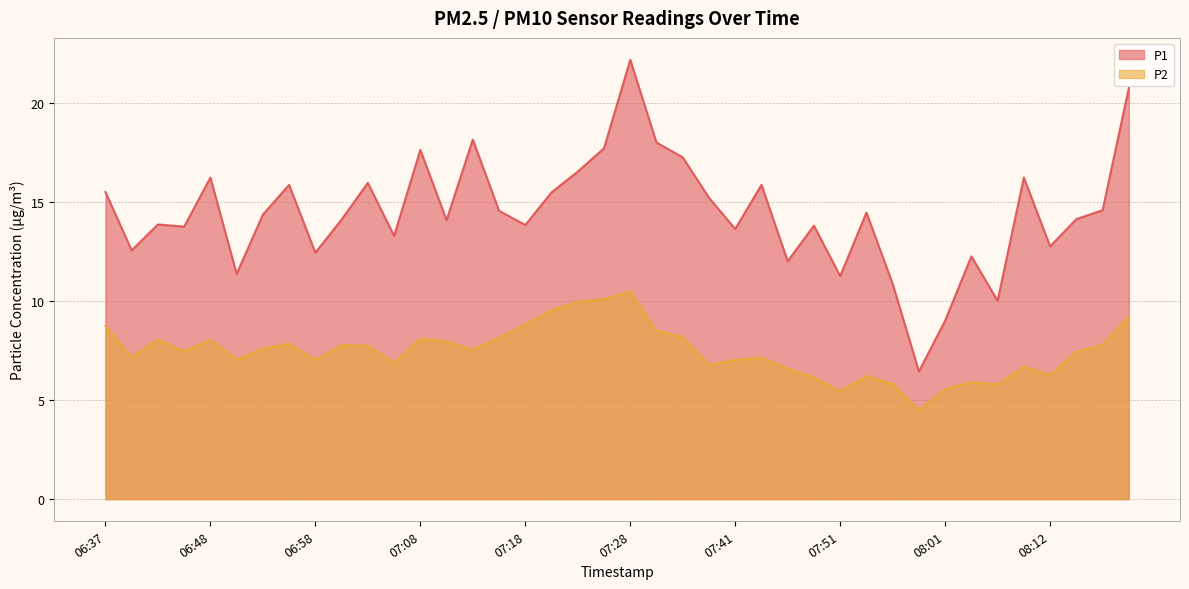

How many lines are shown in the chart?

2